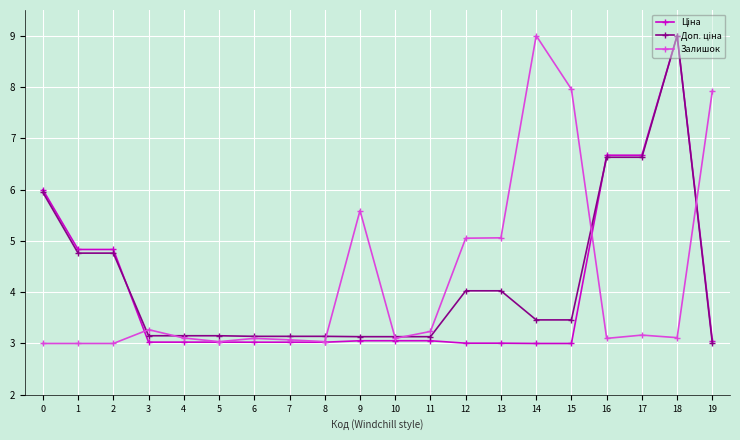

True or false: Залишок has more than 1 points higher than both neighbors.

True